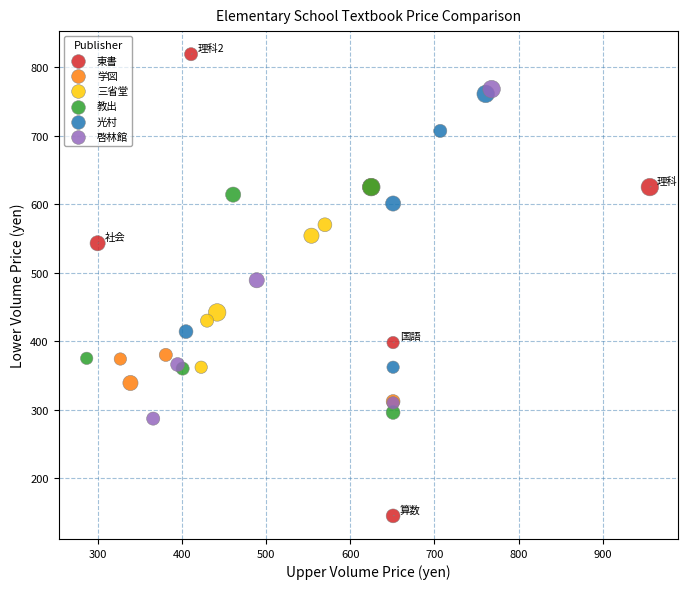

Which series contains the lowest Y value?

東書